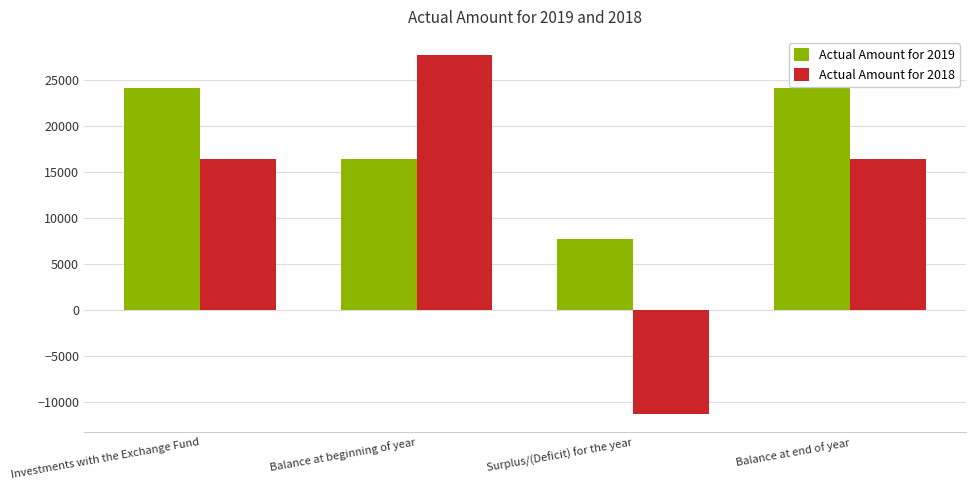

How many data points in Actual Amount for 2018 are less than 16417?

1